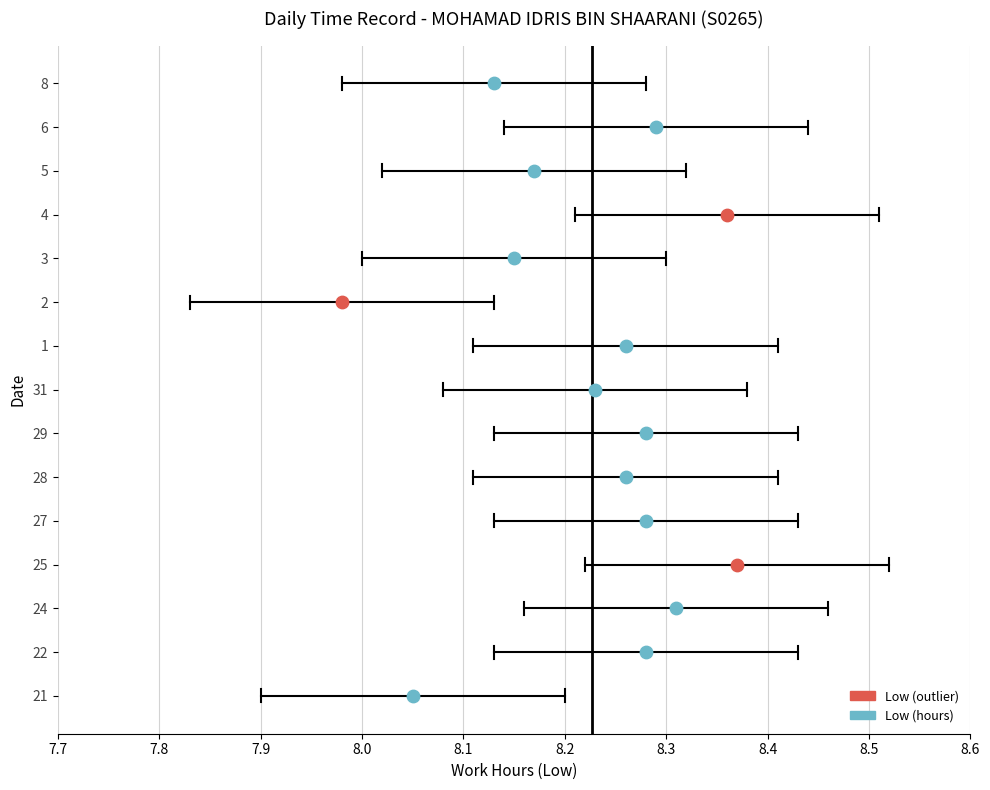

At how many categories does at least one series exceed 4?

15